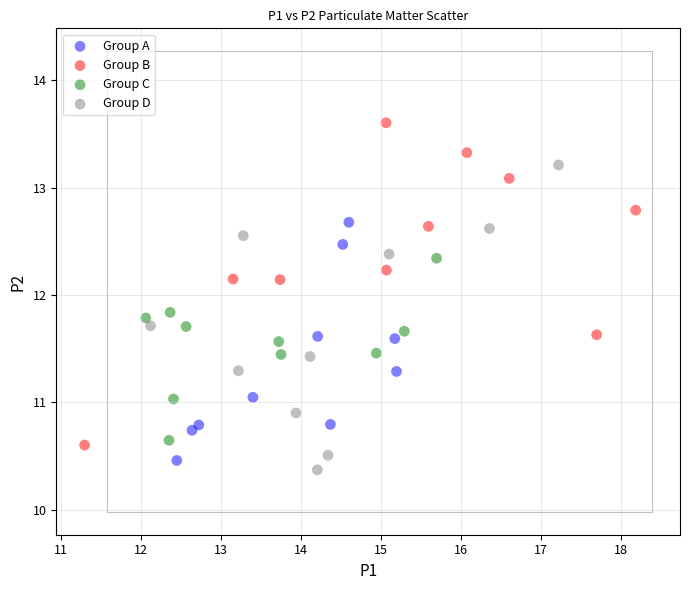

Which series reaches the minimum Y coordinate?

Group D